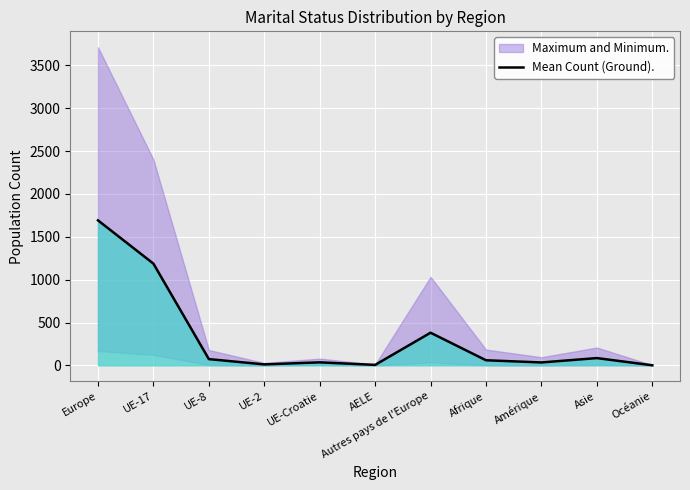

The chart shows a value of 120.9 at Asie. True or false?

False